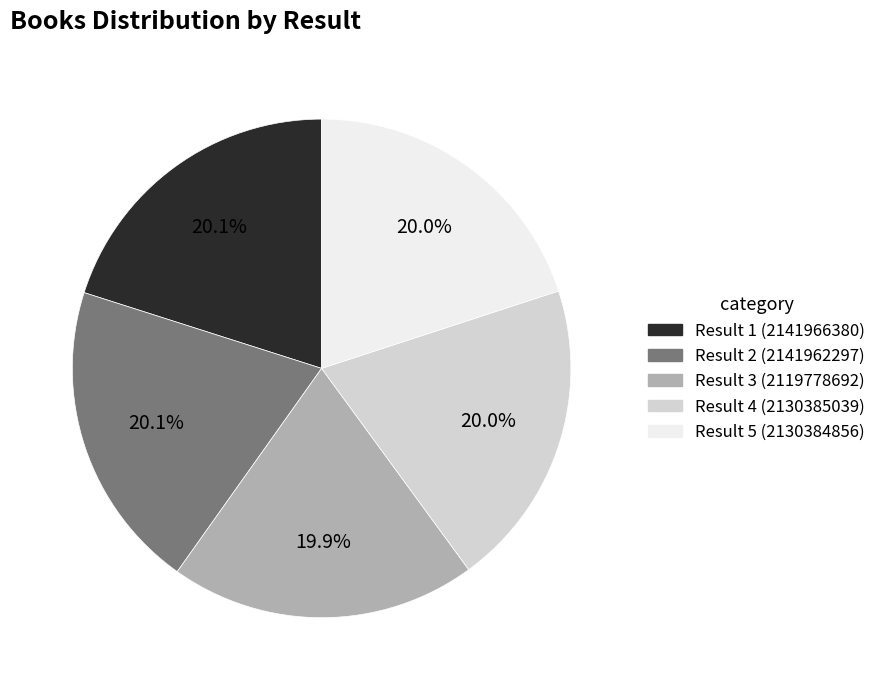

Is there a majority slice in this chart?

No